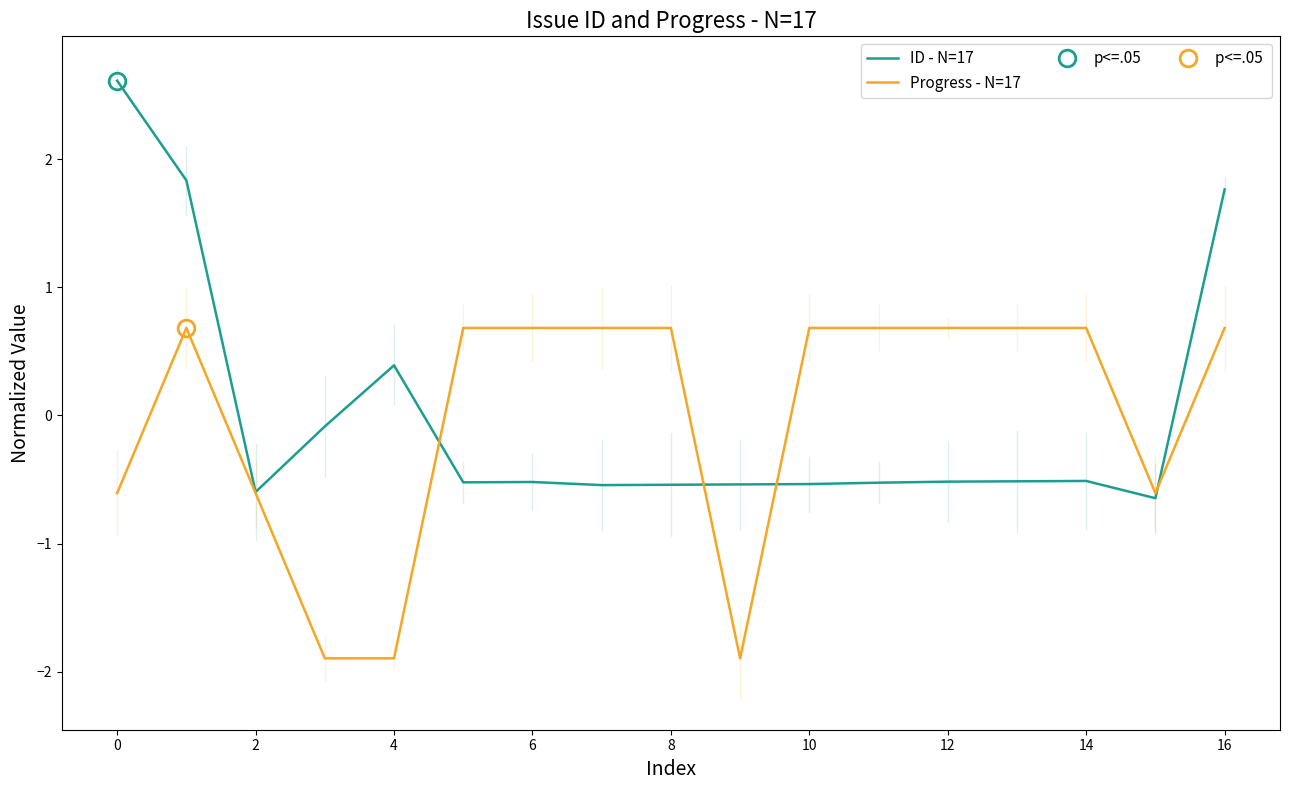

What are all the series names shown in the legend?

ID - N=17, Progress - N=17